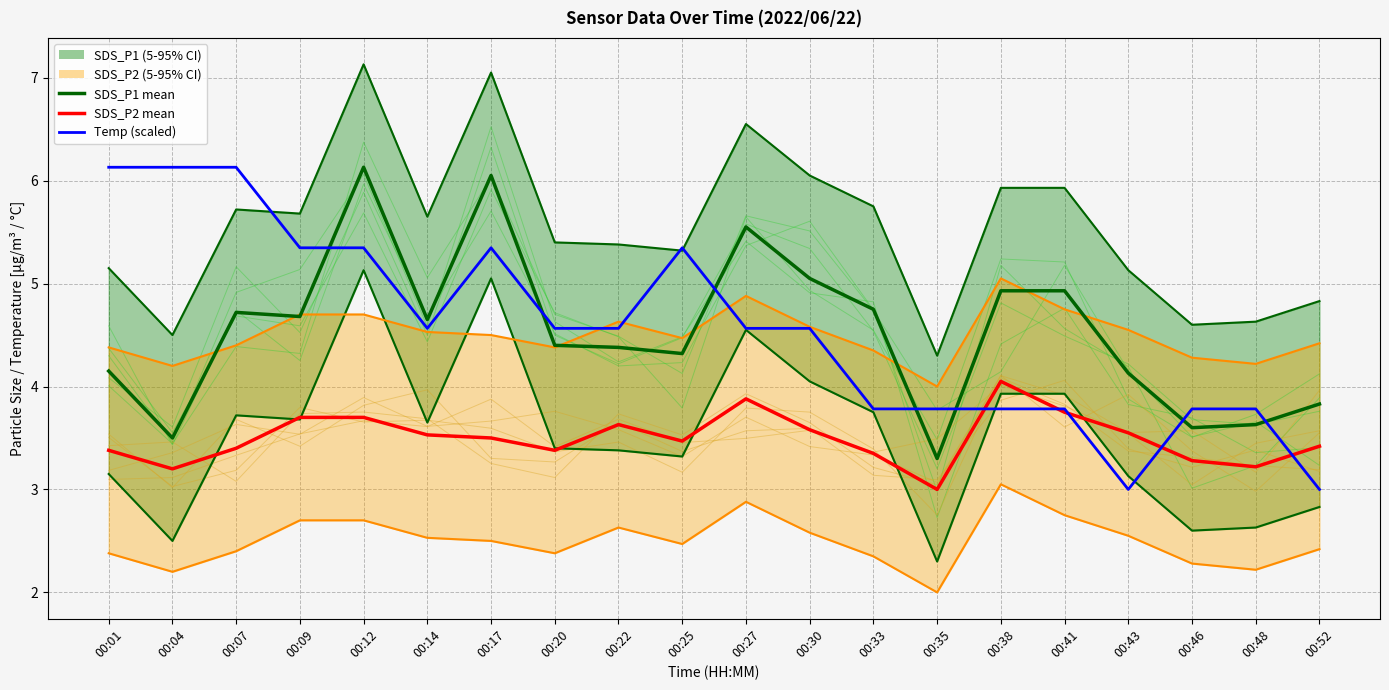

How many lines are shown in the chart?

3